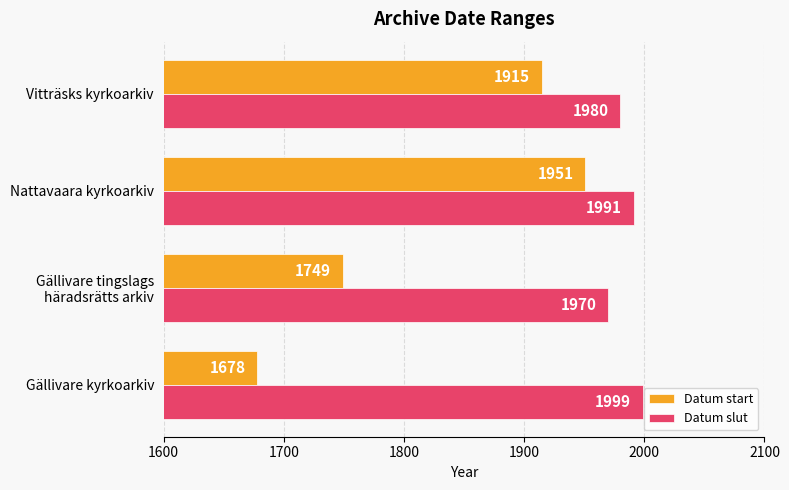

What is the minimum value for Datum start?

1678